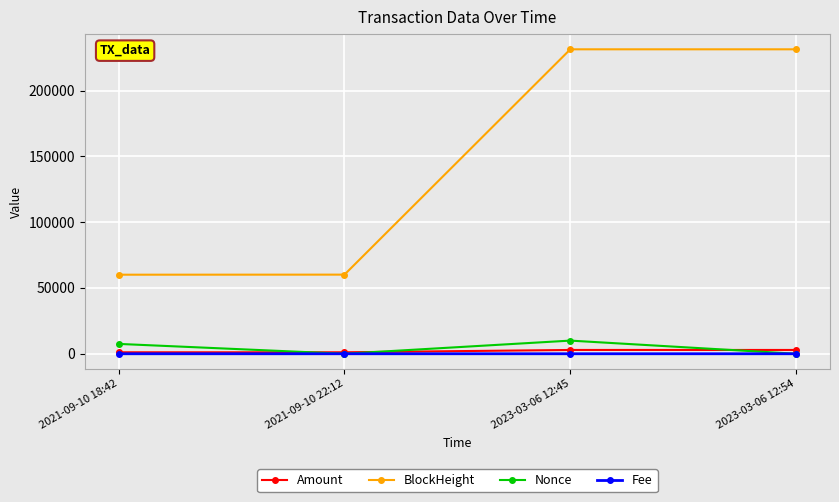

What is the total value across all series at 2021-09-10 22:12?

61229.3